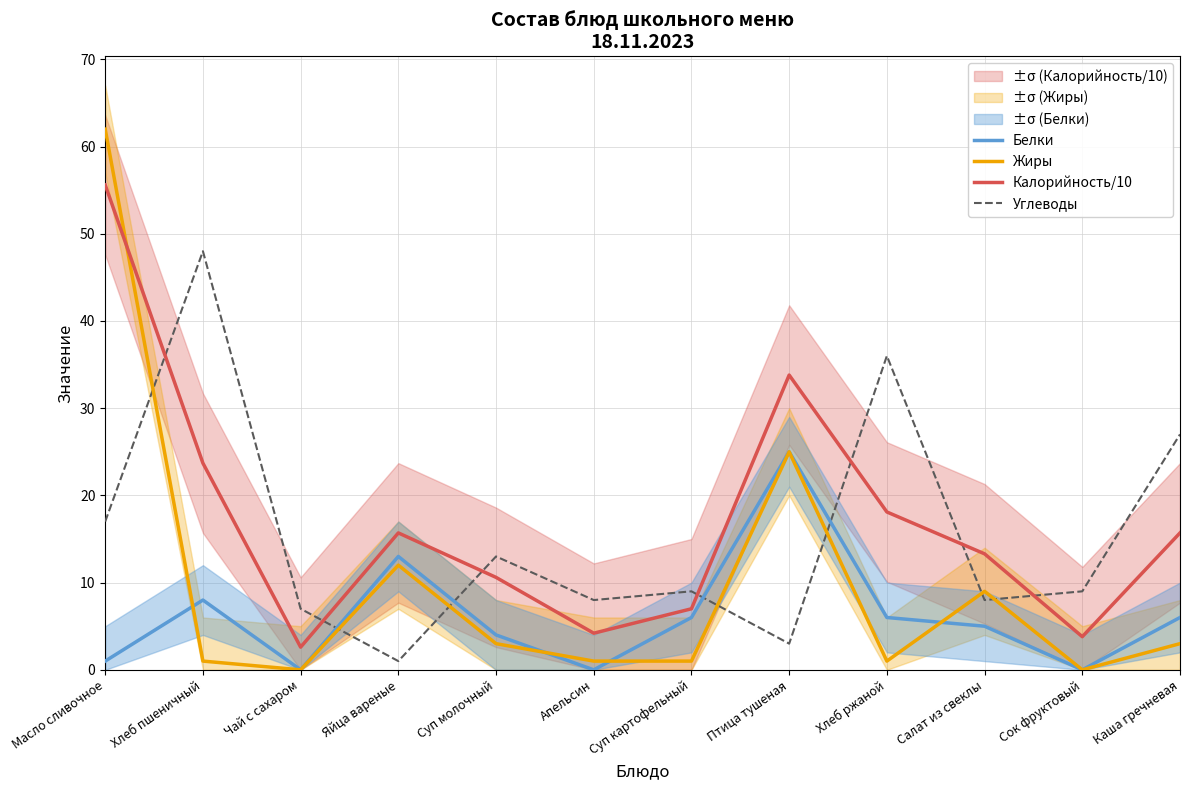

At which label does Белки first exceed 6?

Хлеб пшеничный